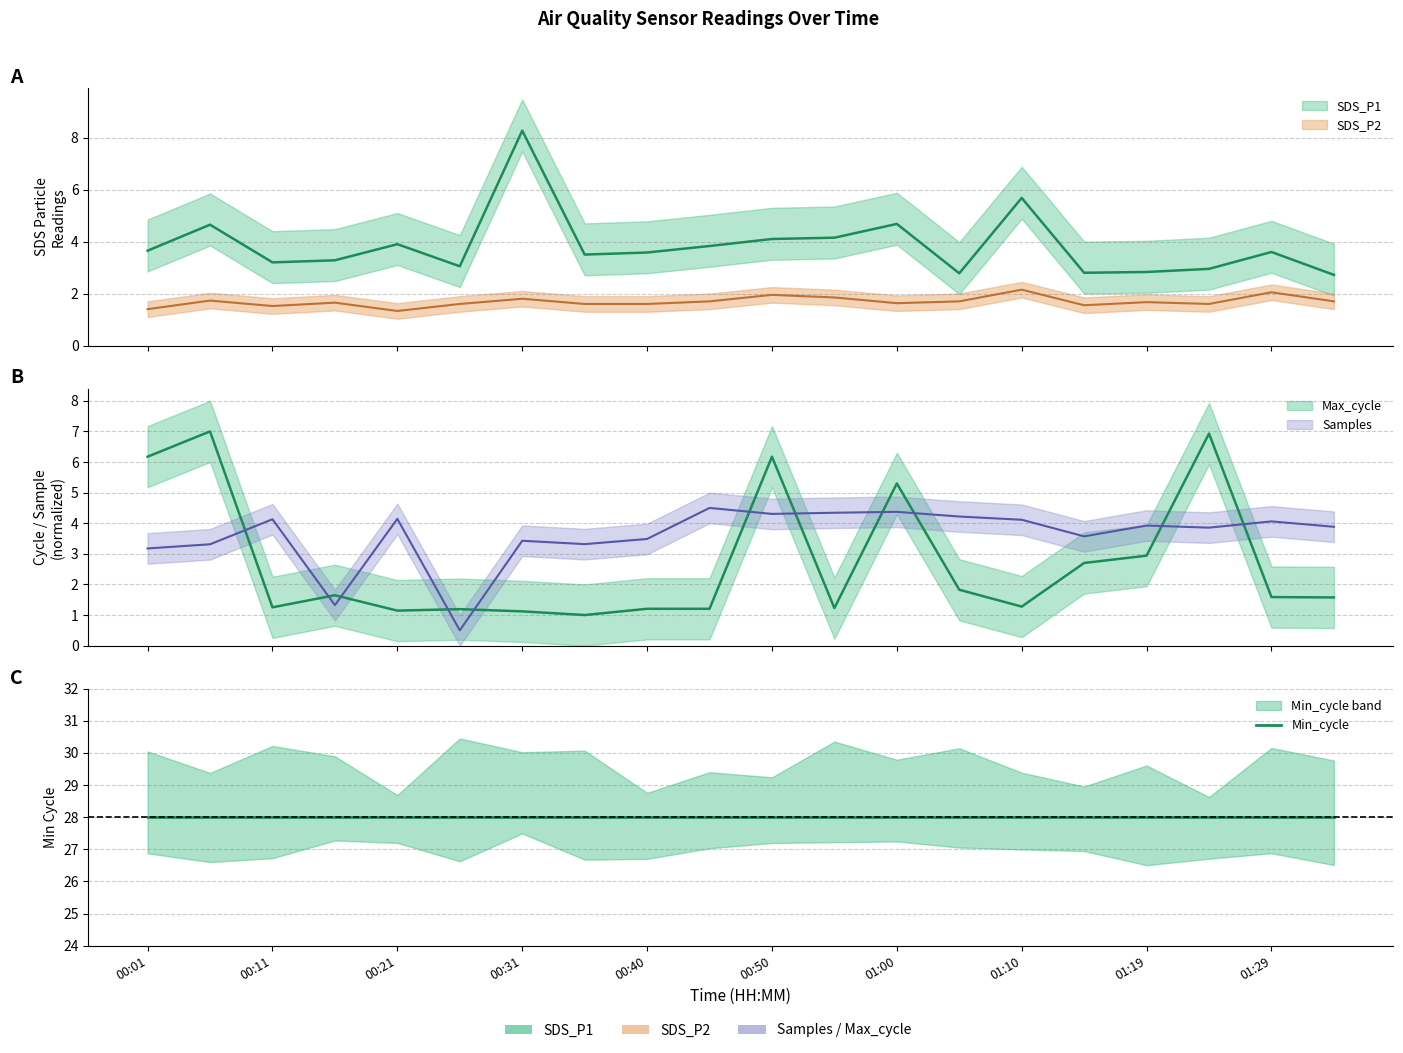

What is the label of the 20th point from the right?

00:01